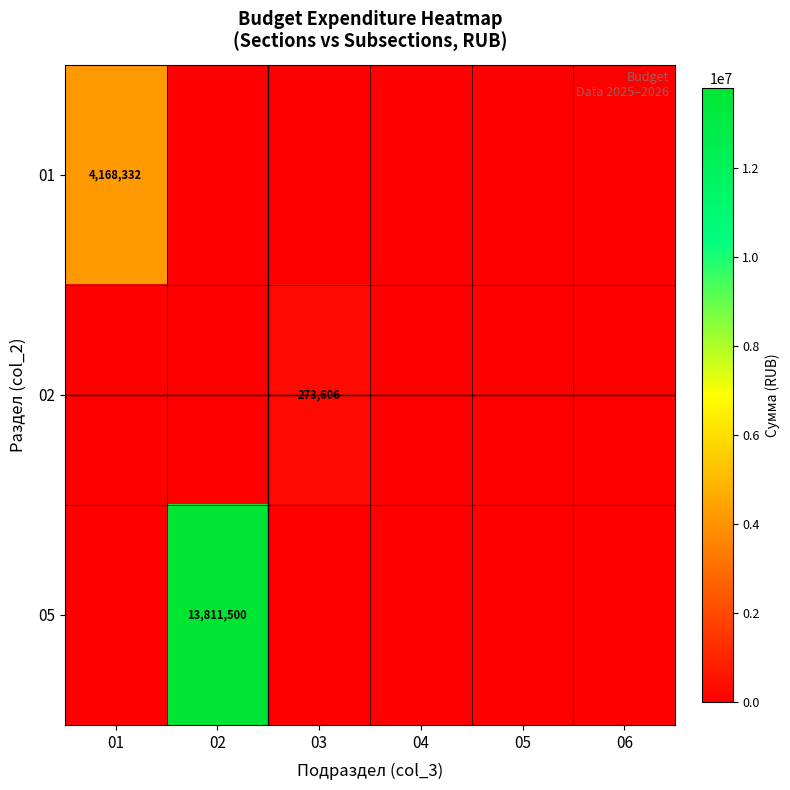

Which has a higher value, 05 or 06?

05